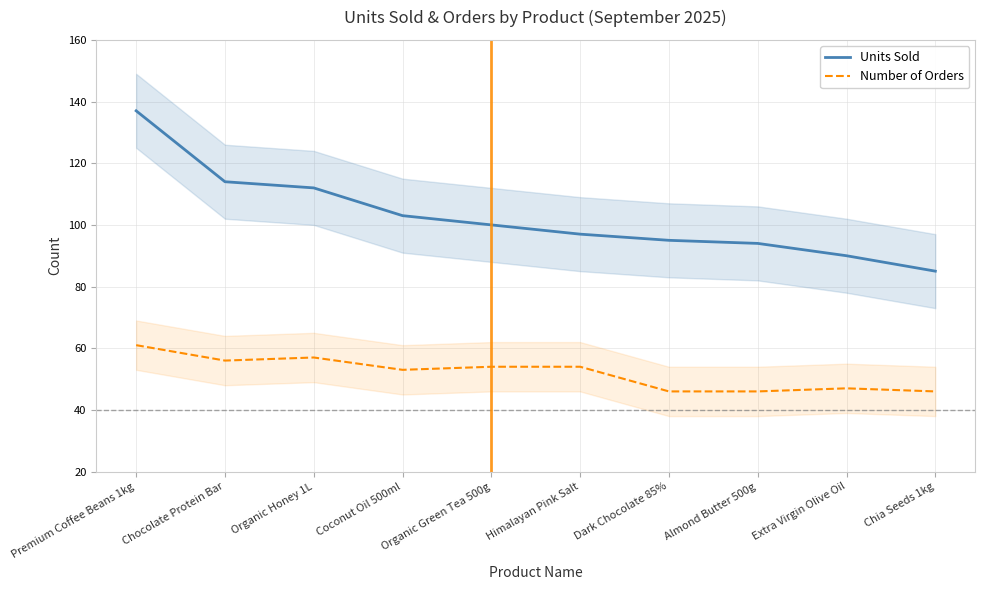

Reading left to right, extract all data points from this chart.

Units Sold: Premium Coffee Beans 1kg=137	Chocolate Protein Bar=114	Organic Honey 1L=112	Coconut Oil 500ml=103	Organic Green Tea 500g=100	Himalayan Pink Salt=97	Dark Chocolate 85%=95	Almond Butter 500g=94	Extra Virgin Olive Oil=90	Chia Seeds 1kg=85
Number of Orders: Premium Coffee Beans 1kg=61	Chocolate Protein Bar=56	Organic Honey 1L=57	Coconut Oil 500ml=53	Organic Green Tea 500g=54	Himalayan Pink Salt=54	Dark Chocolate 85%=46	Almond Butter 500g=46	Extra Virgin Olive Oil=47	Chia Seeds 1kg=46